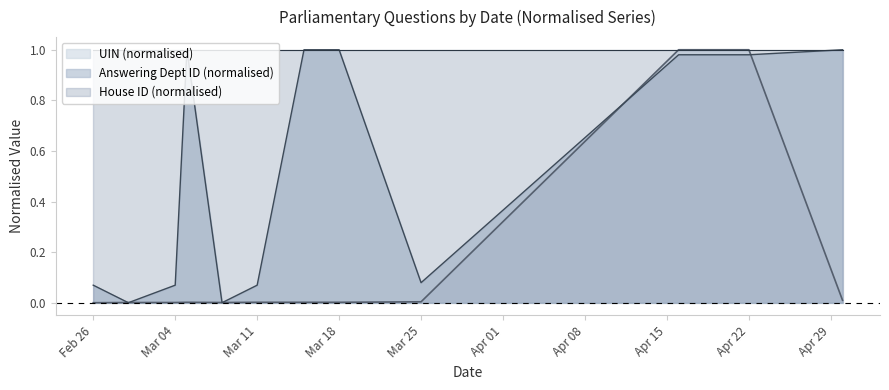

True or false: Answering Dept ID and UIN intersect in this chart.

True